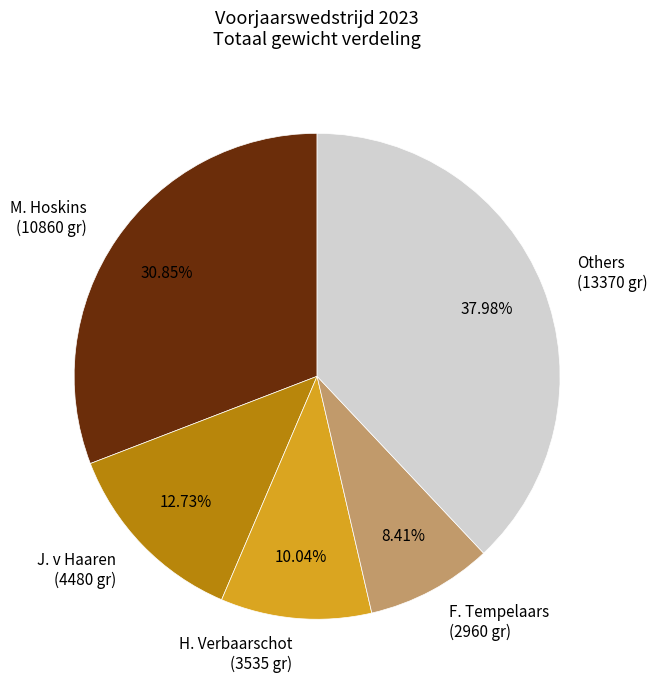

Rank the categories by value from lowest to highest.

F. Tempelaars (2960 gr), H. Verbaarschot (3535 gr), J. v Haaren (4480 gr), M. Hoskins (10860 gr), Others (13370 gr)